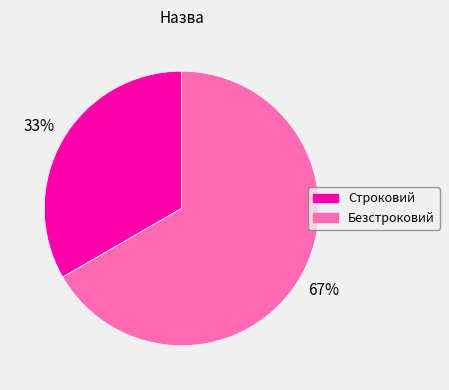

What is the smallest slice in the pie chart?

Строковий